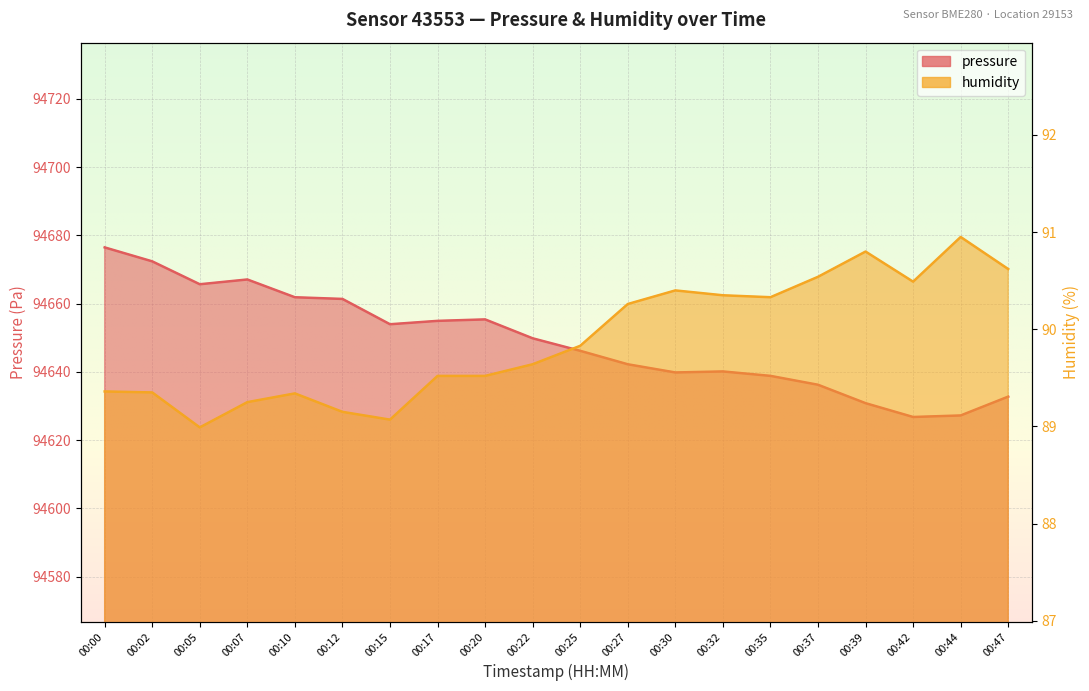

At which category does humidity reach its first local valley?

00:05